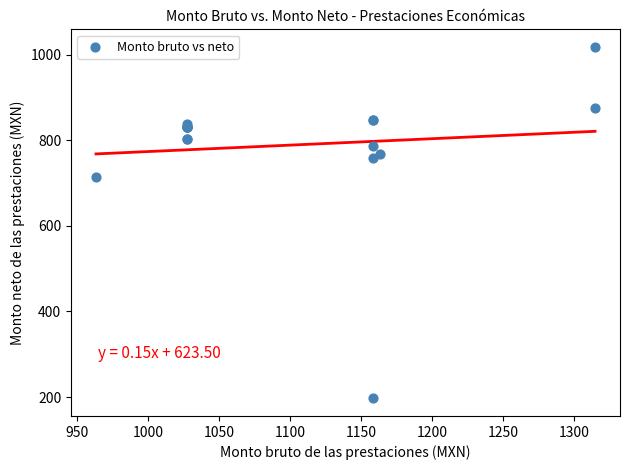

What Y value in the scatter plot is closest to 607?

713.3